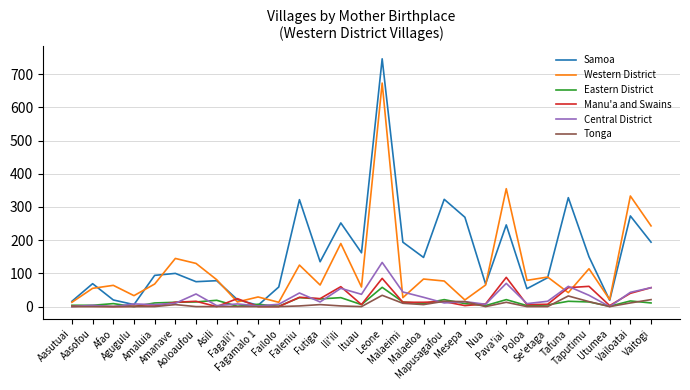

Is it true that Samoa equals 80 at Poloa?

False